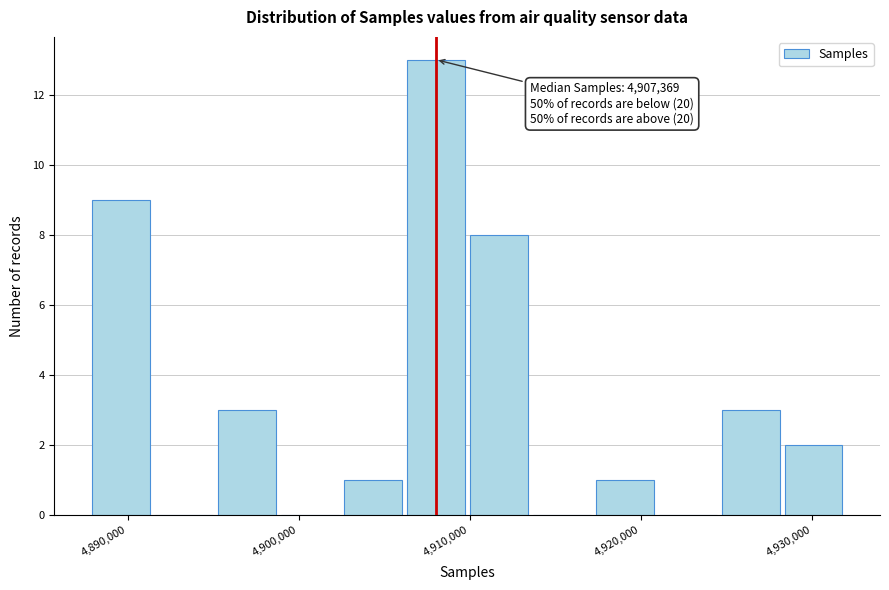

Read against the x-axis, roughly where is the centre of the tallest bar?

4908000